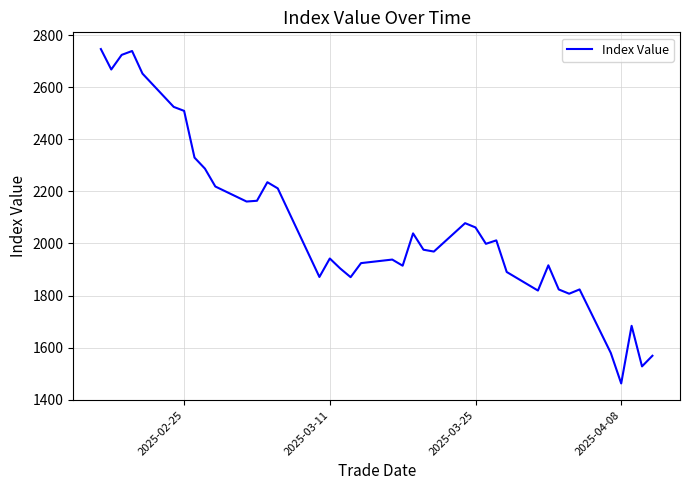

What is the minimum value shown in the chart?

1462.5